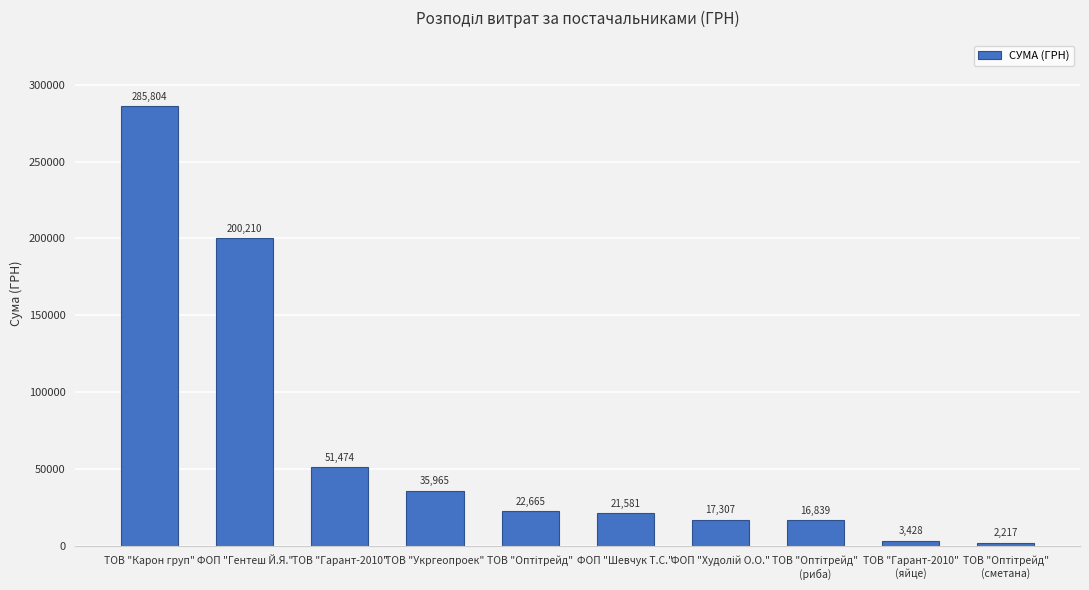

What is the minimum value shown in the chart?

2217